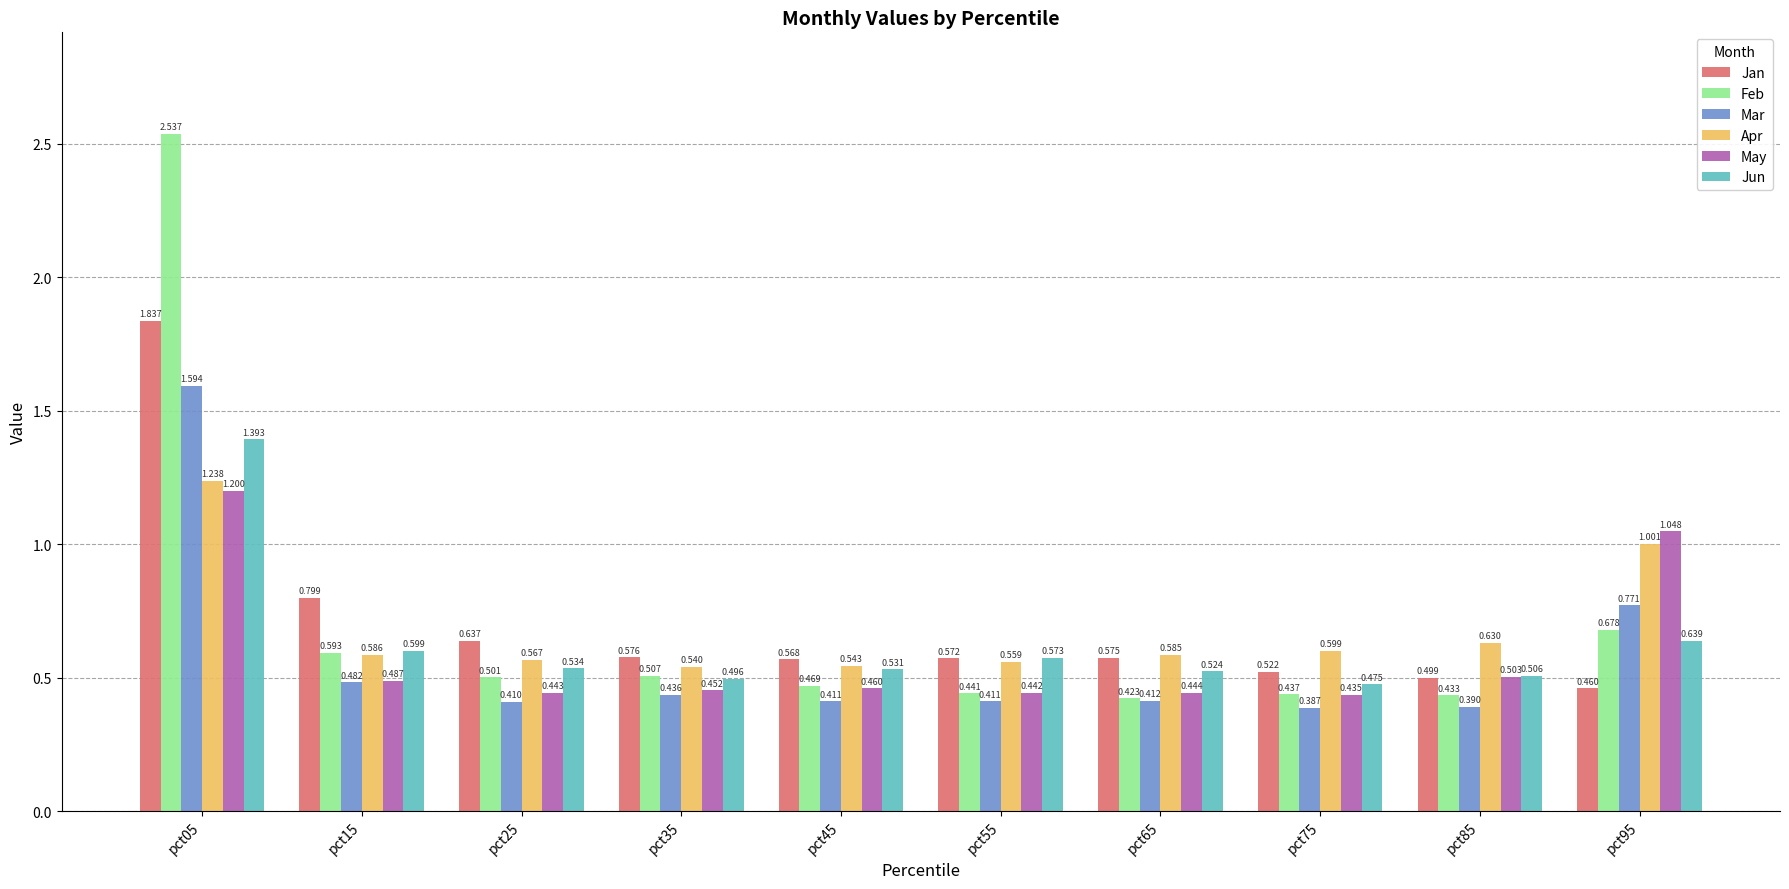

What are all the series names shown in the legend?

Jan, Feb, Mar, Apr, May, Jun